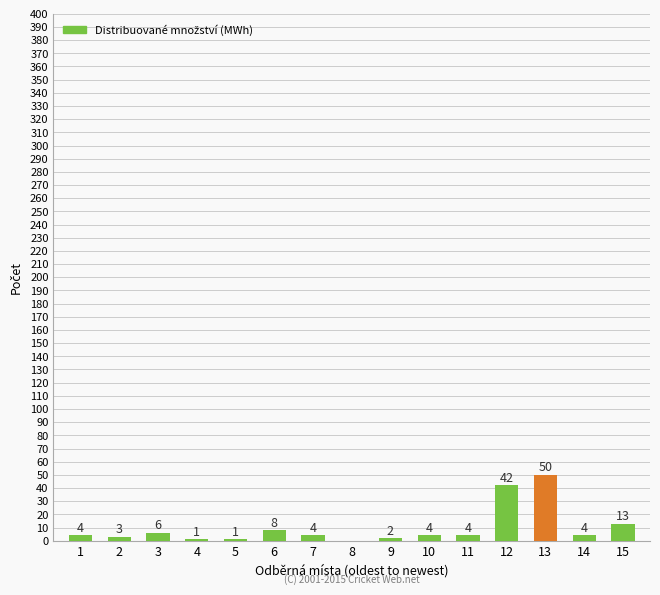

True or false: the data shows 1 at 5.

True